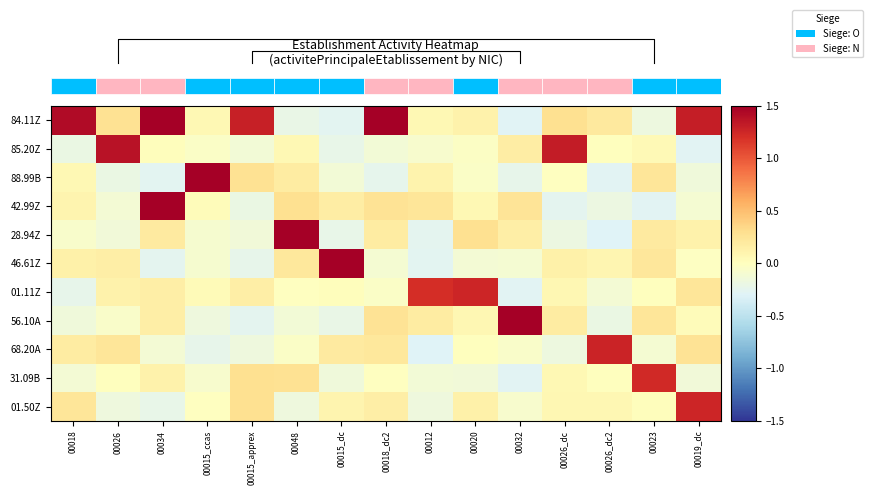

True or false: 68.20A has a value of -0.0 at 00048.

True